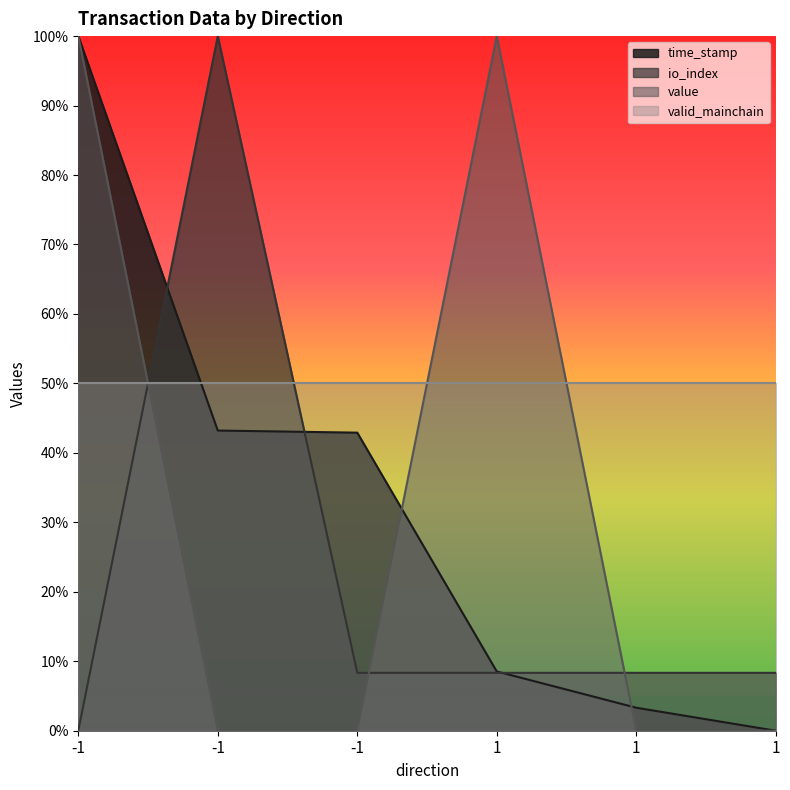

Does the chart display data point markers on the line(s)?

No